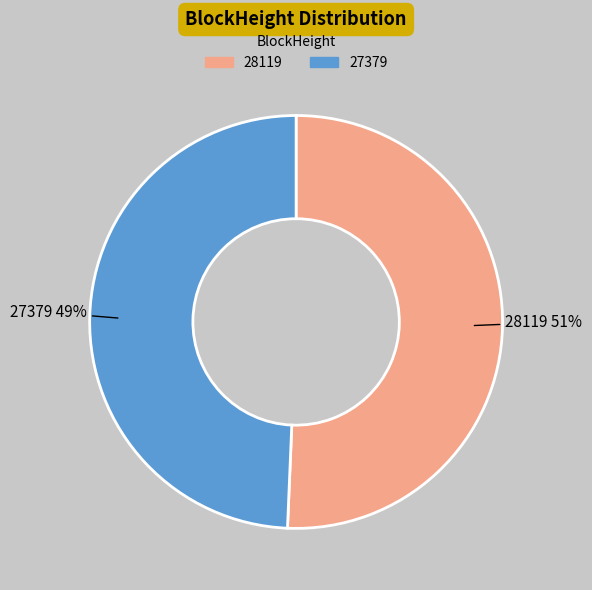

What percentage is the 28119 slice, to the nearest percent?

51%